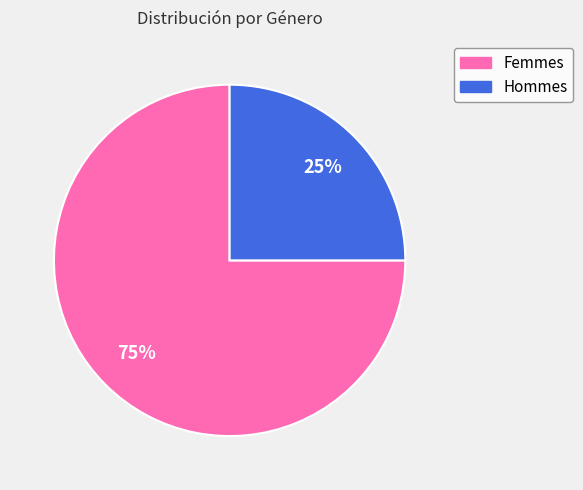

Is there any slice that represents more than half of the pie?

Yes